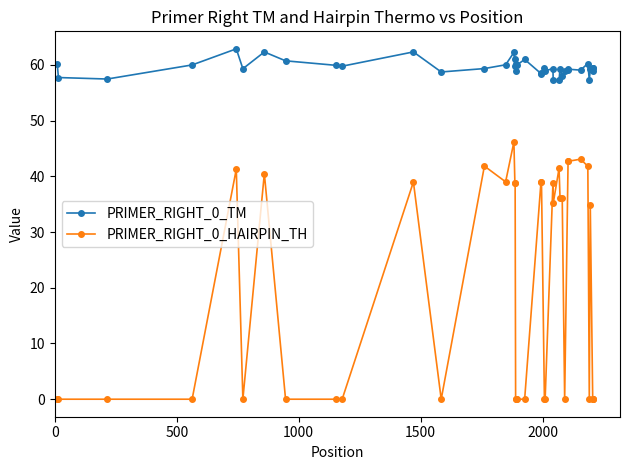

Which series has the largest total across all categories?

PRIMER_RIGHT_0_TM